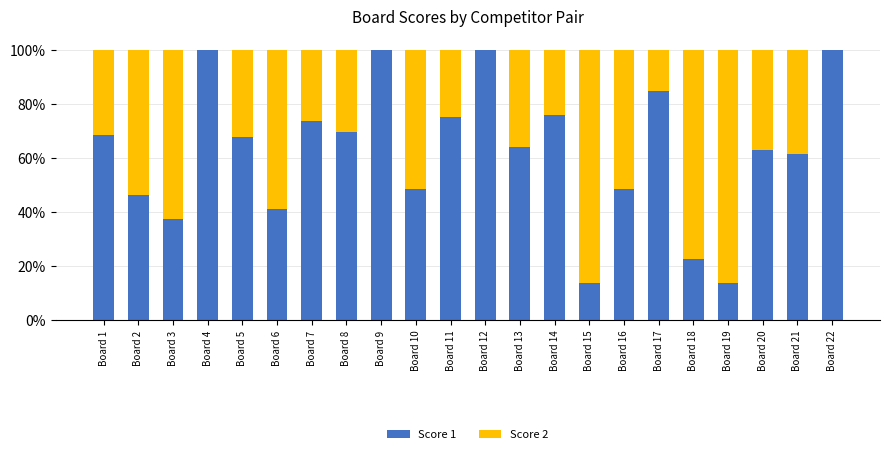

What is the sum of all Score 1 values?

1375.3